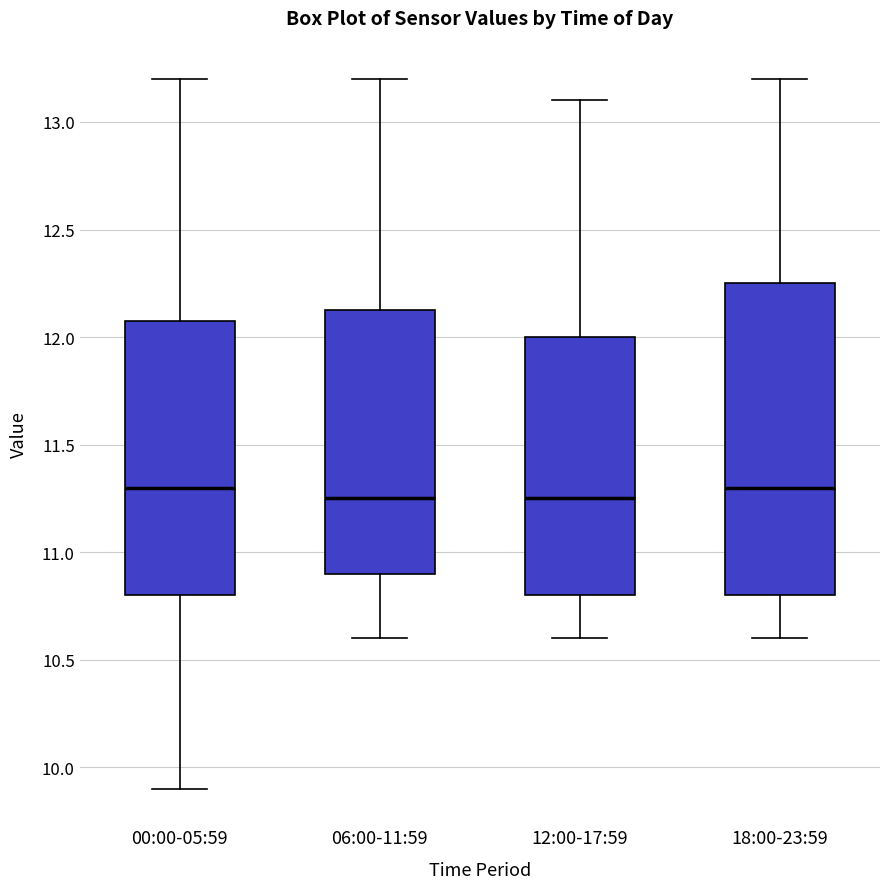

Reading left to right, read every box against the y-axis: the position of its median line, the range the box covers, and the ends of its whiskers. The values are not printed on the chart, so give them approximately, as read against the axis.

00:00-05:59: median 11.30, box 10.80 to 12.10, whiskers 9.90 to 13.20
06:00-11:59: median 11.25, box 10.90 to 12.15, whiskers 10.60 to 13.20
12:00-17:59: median 11.25, box 10.80 to 12.00, whiskers 10.60 to 13.10
18:00-23:59: median 11.30, box 10.80 to 12.25, whiskers 10.60 to 13.20